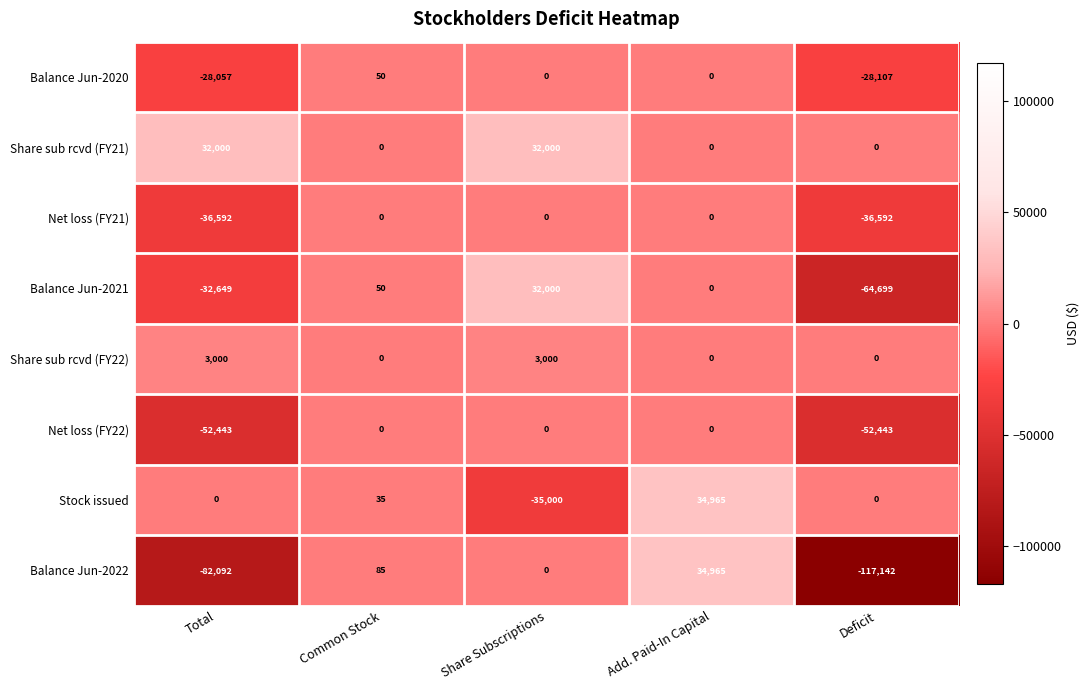

Is it true that Net loss (FY22) equals -80411 at Deficit?

False